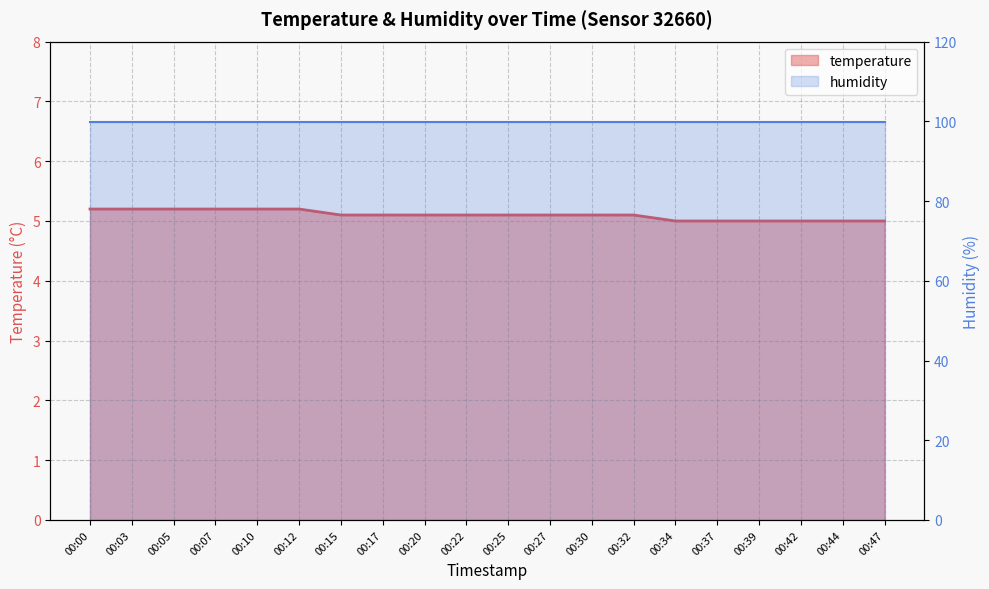

Count the temperature values in the range 5 to 6.

20